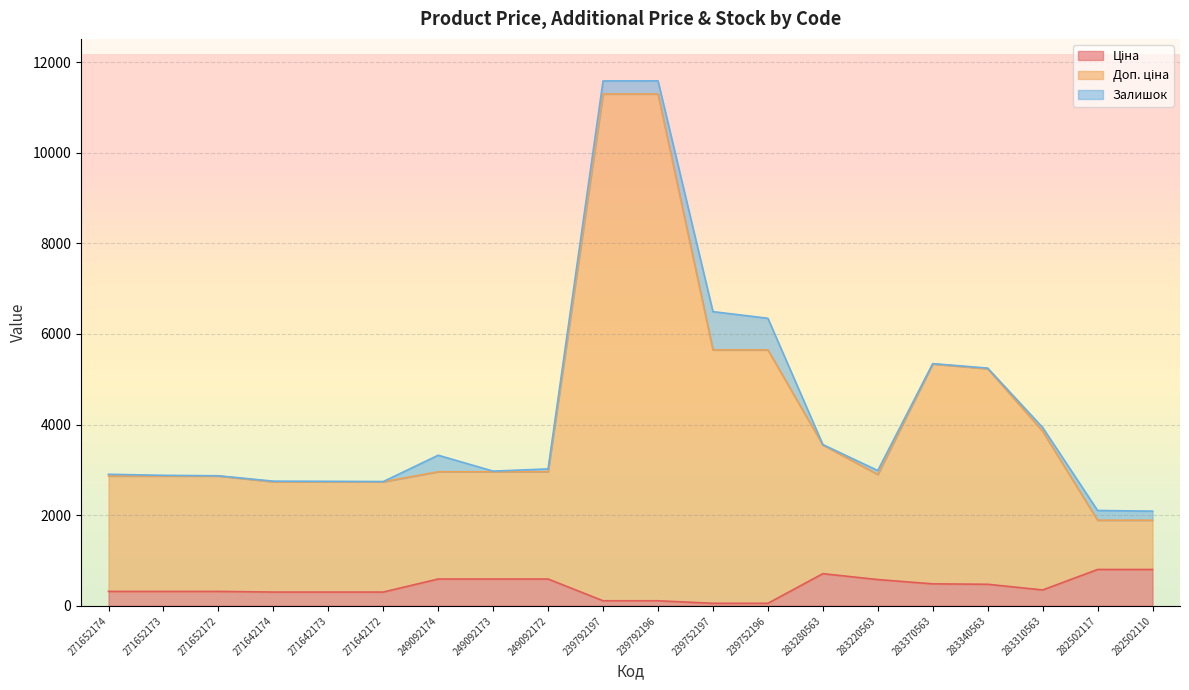

Does the chart display data point markers on the line(s)?

No